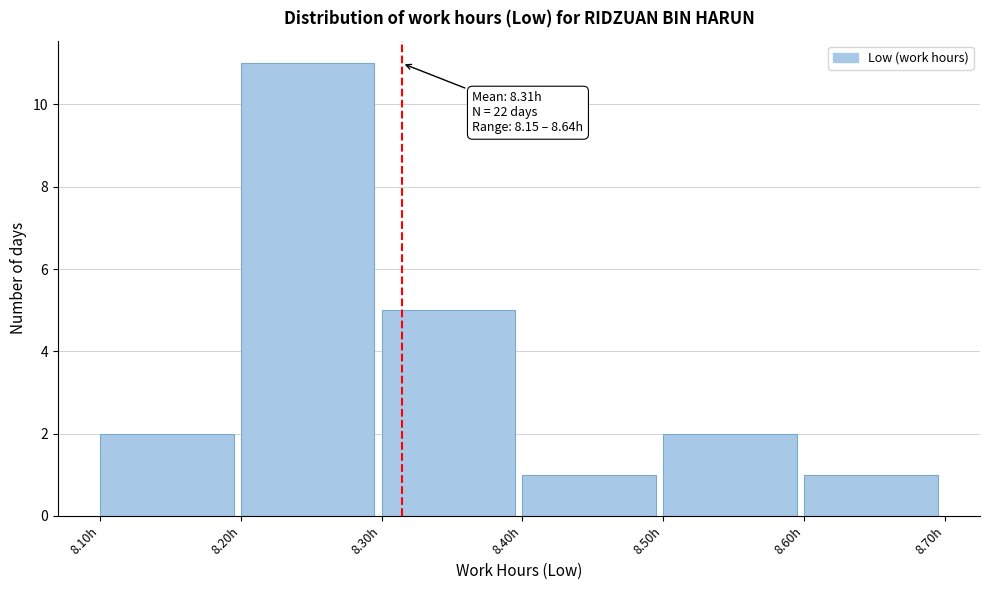

Over which range of the x-axis is the bar tallest?

8.2 to 8.3